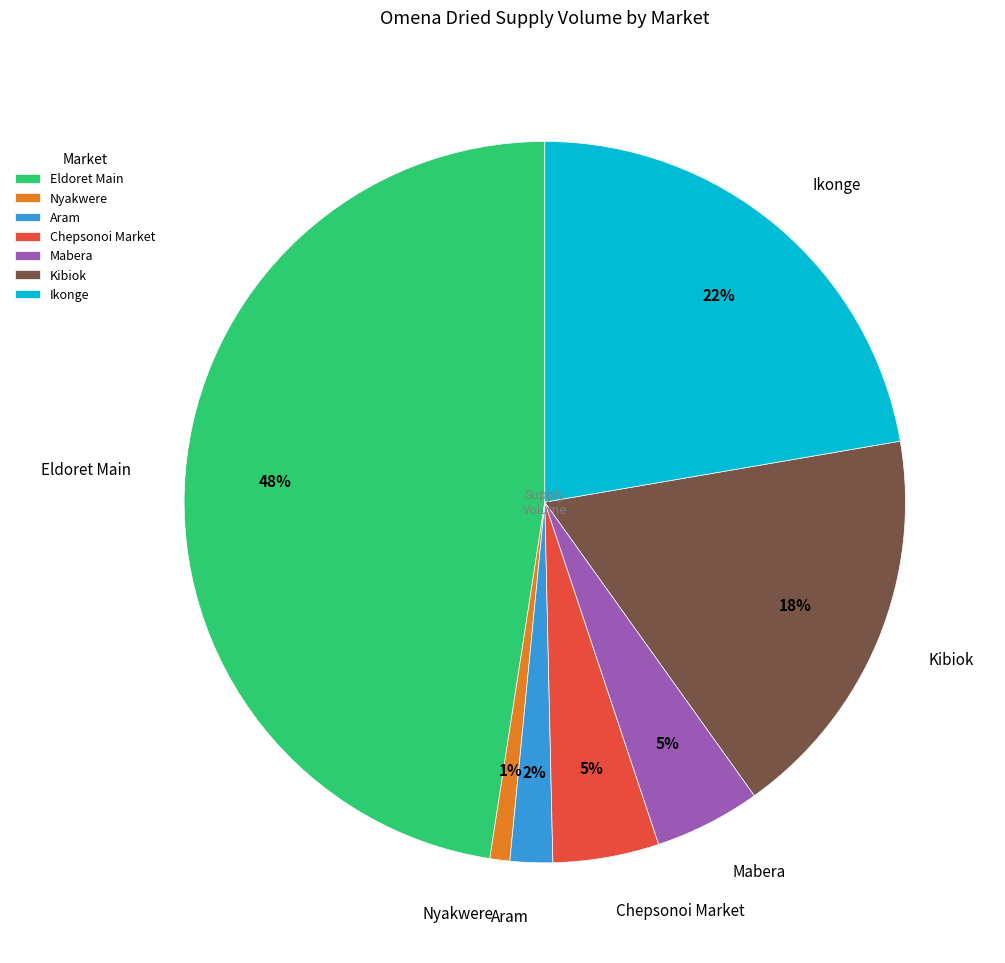

How many slices are in this pie chart?

7